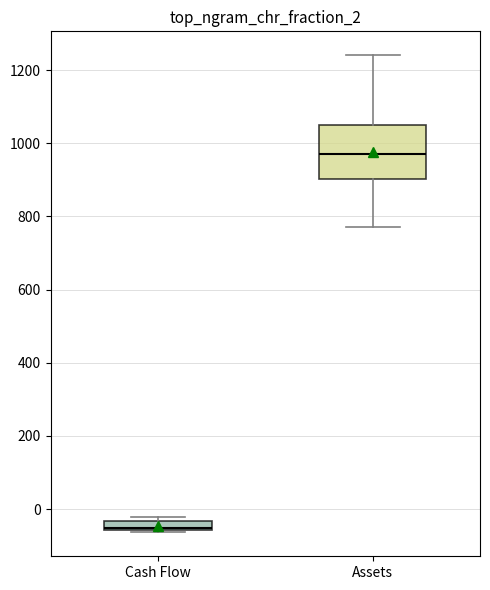

Where is the lower edge of the box for Cash Flow on the y-axis? The values are not printed on the chart, so give them approximately, as read against the axis.

-60